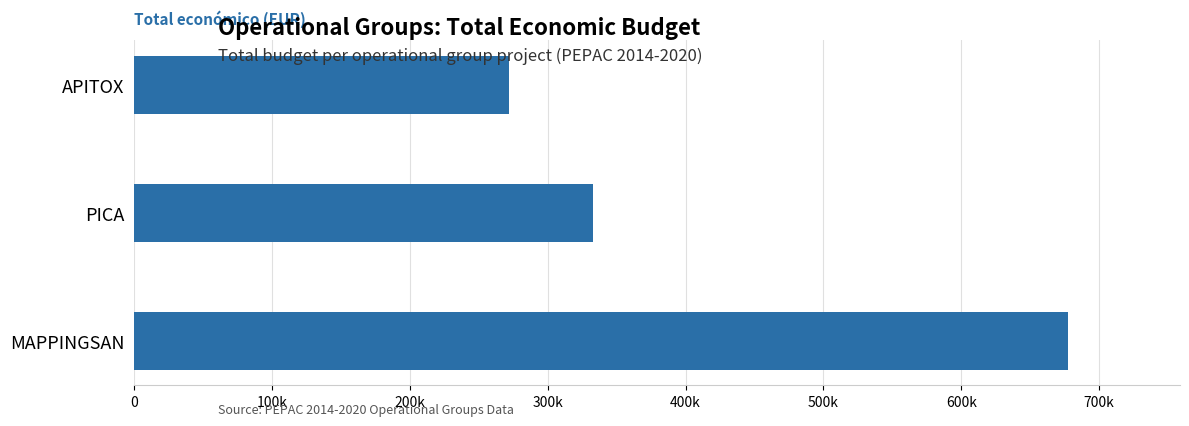

Which category has the highest value across all series?

MAPPINGSAN